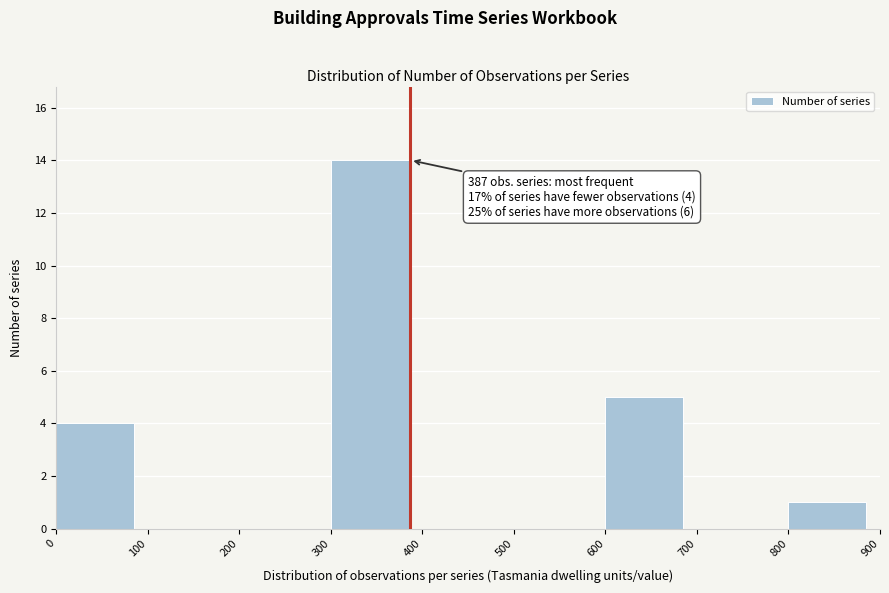

Over which range of the x-axis is the bar tallest?

300 to 400